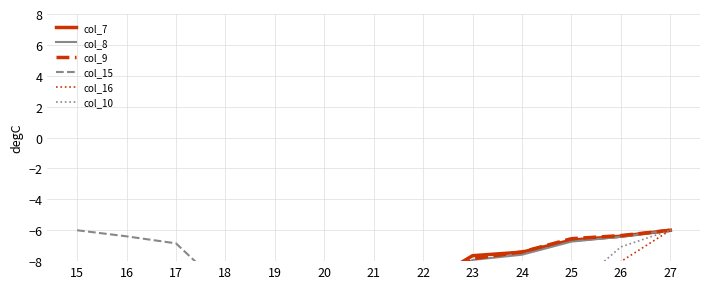

What is the value of the col_15 point at the 5th from the left?

-13.7